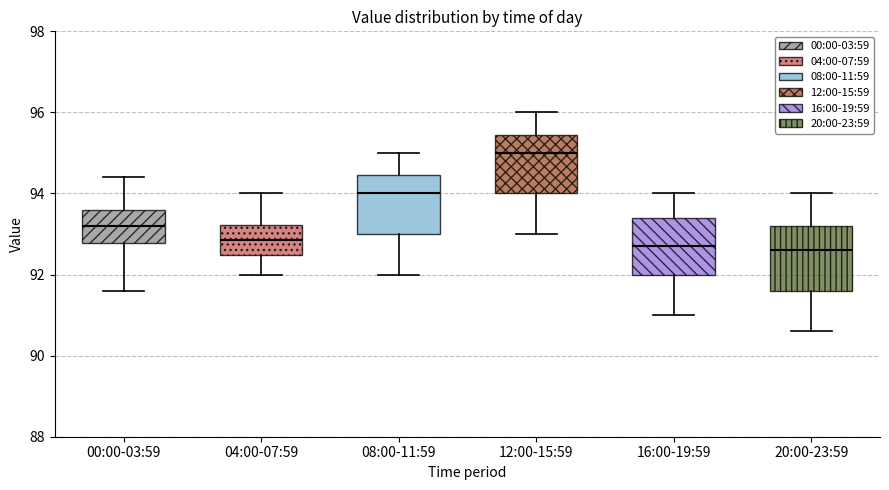

Reading left to right, read every box against the y-axis: the position of its median line, the range the box covers, and the ends of its whiskers. The values are not printed on the chart, so give them approximately, as read against the axis.

00:00-03:59: median 93.2, box 92.8 to 93.6, whiskers 91.6 to 94.4
04:00-07:59: median 92.8, box 92.4 to 93.2, whiskers 92.0 to 94.0
08:00-11:59: median 94.0, box 93.0 to 94.4, whiskers 92.0 to 95.0
12:00-15:59: median 95.0, box 94.0 to 95.4, whiskers 93.0 to 96.0
16:00-19:59: median 92.8, box 92.0 to 93.4, whiskers 91.0 to 94.0
20:00-23:59: median 92.6, box 91.6 to 93.2, whiskers 90.6 to 94.0